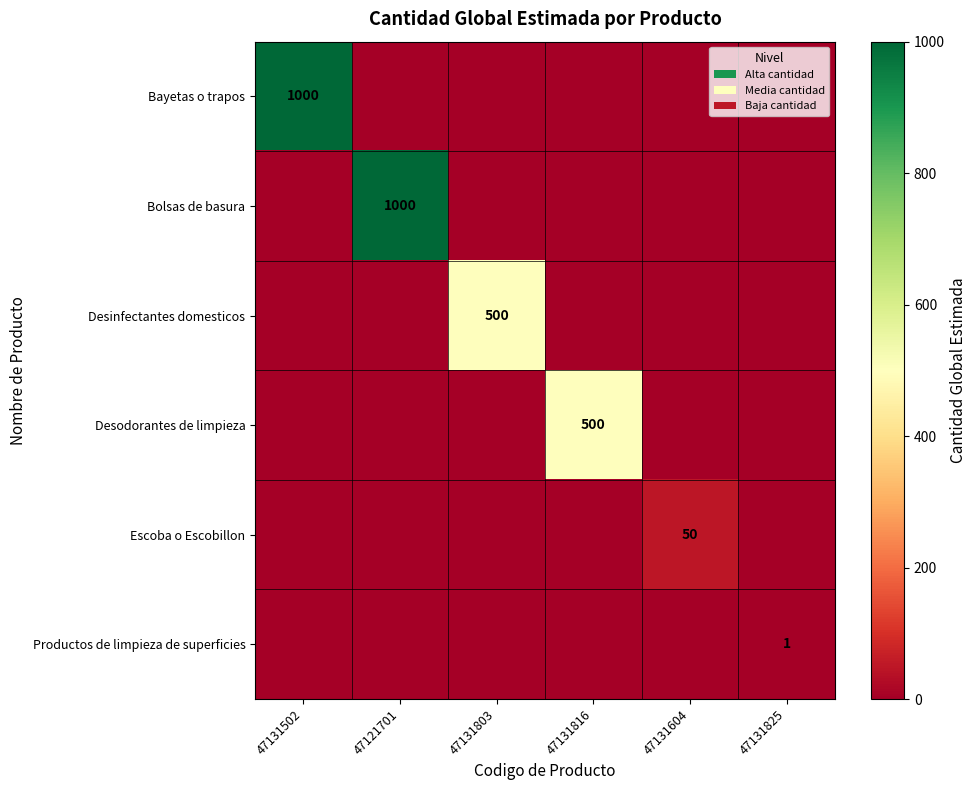

The value of Bolsas de basura at 47121701 is 1617. True or false?

False